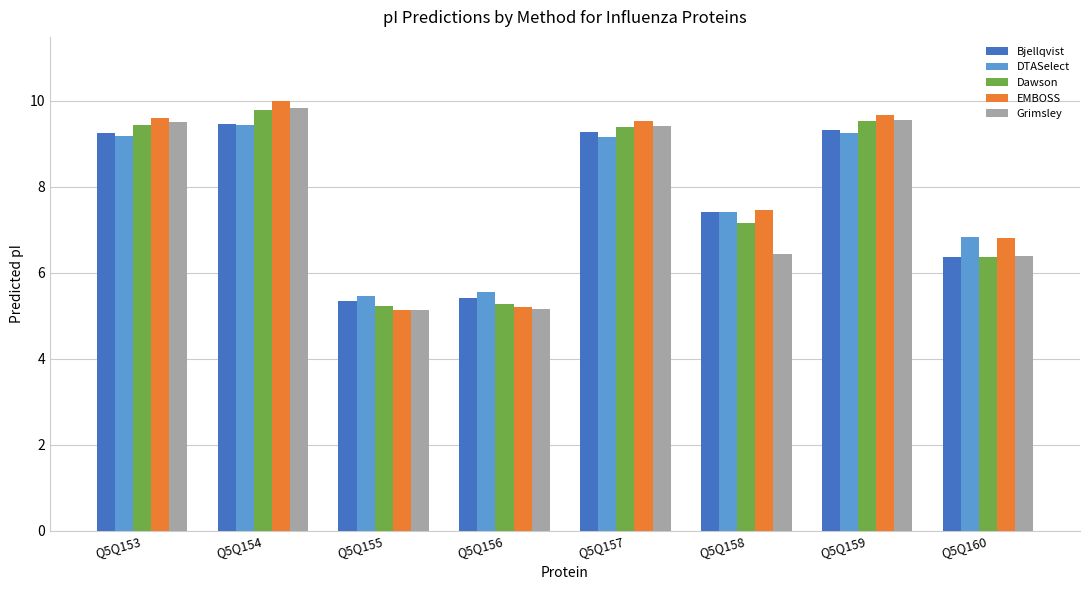

True or false: EMBOSS has a value of 12.6 at Q5Q157.

False